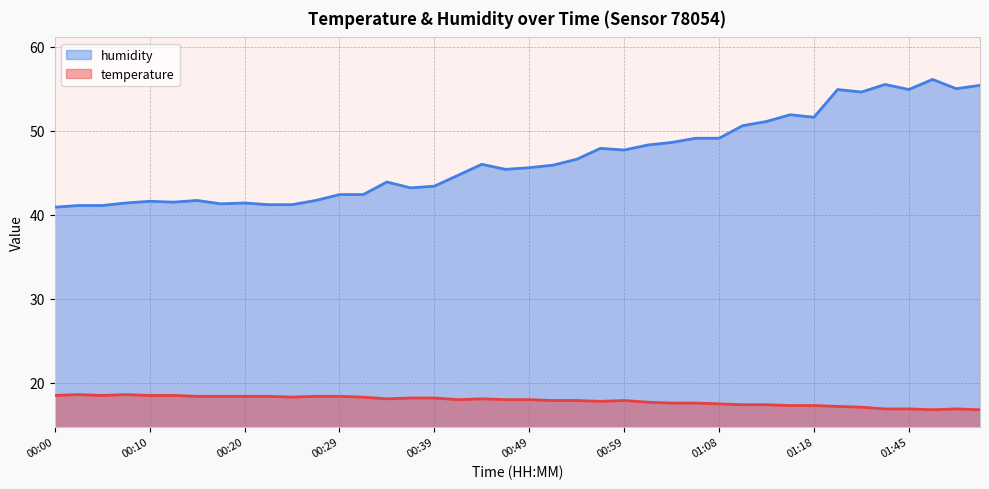

Between 01:06 and 00:15, which is larger?

00:15